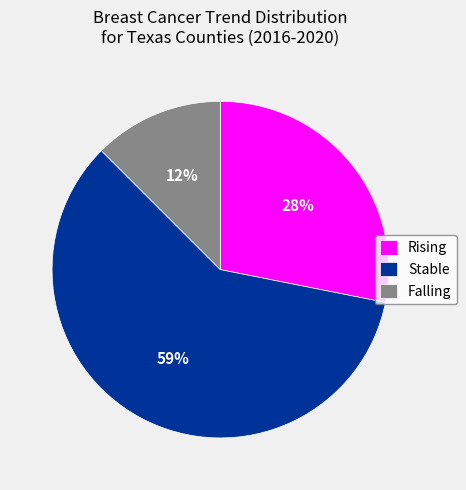

To the nearest percent, what portion does Rising represent?

28%